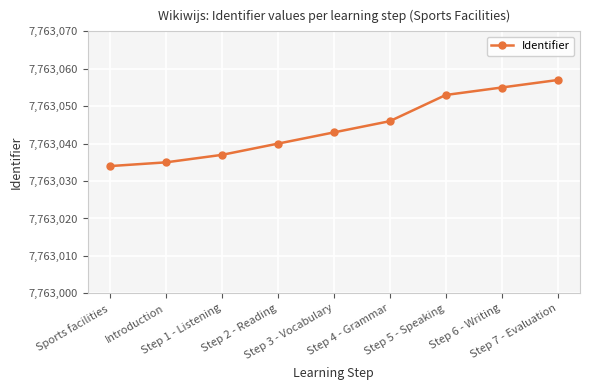

What is the maximum value shown in the chart?

7763057